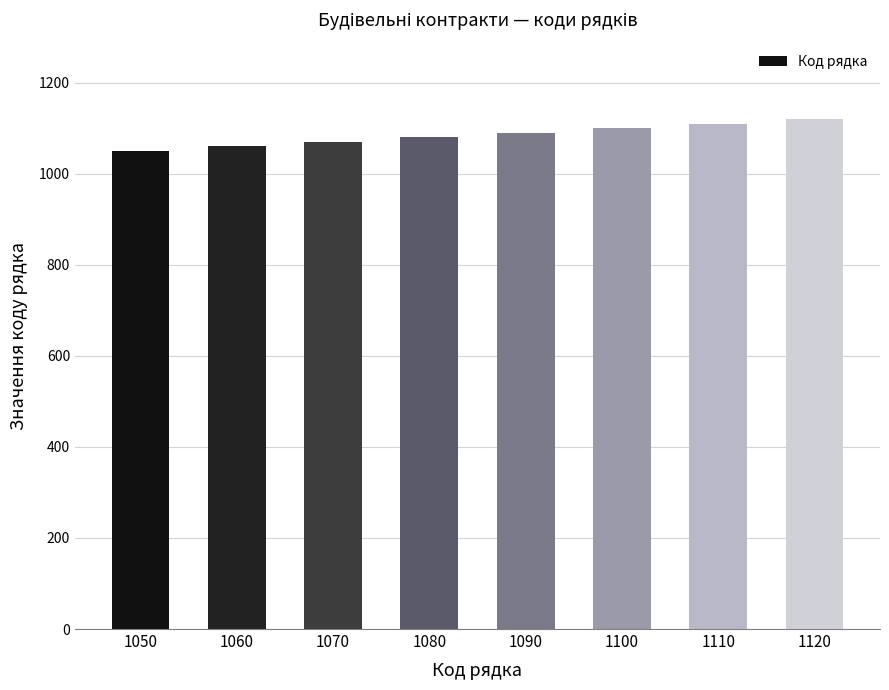

The value at 1100 is 1100. True or false?

True